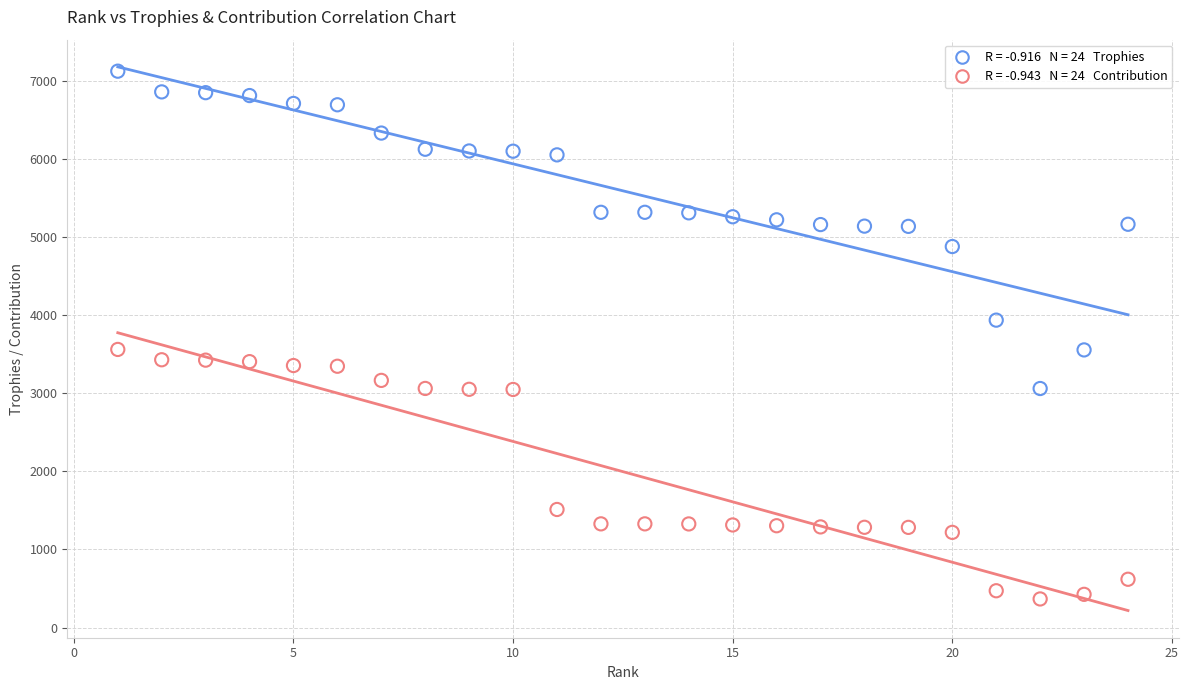

Across all data points, what is the range of X values (max minus min)?

23